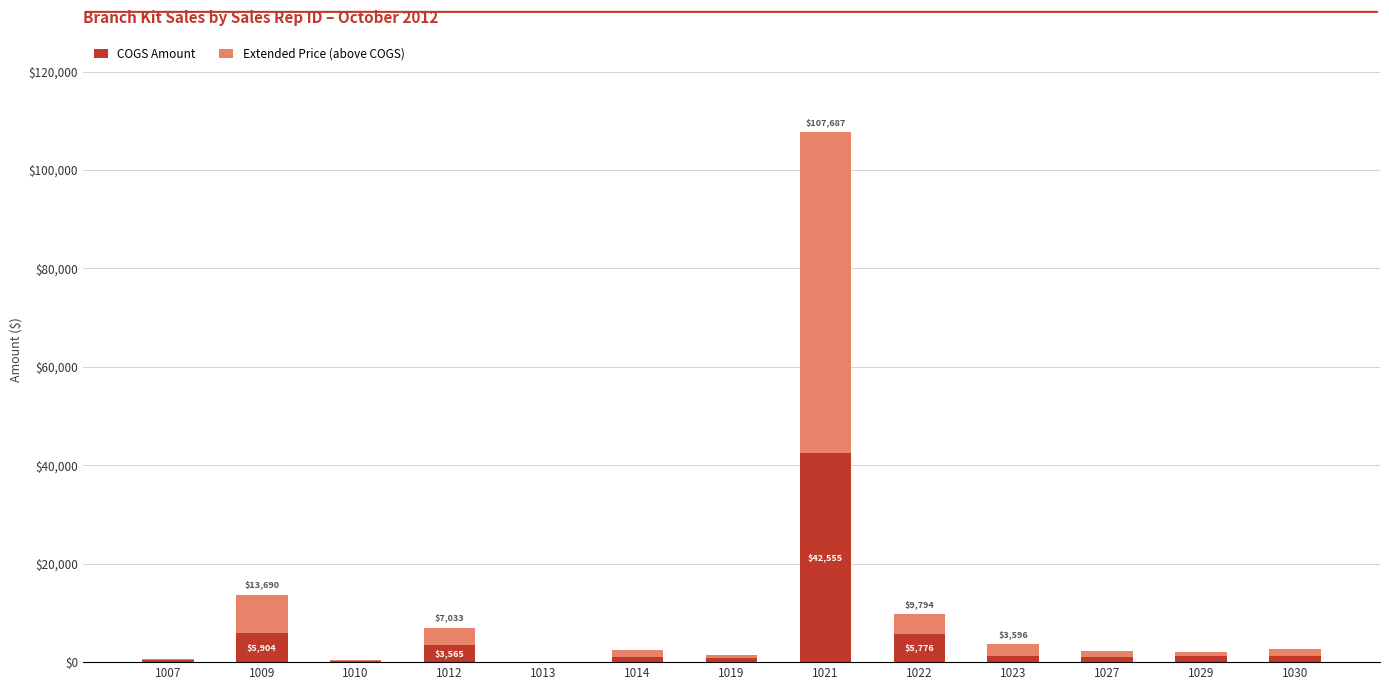

What value does the COGS Amount series have at 1009?

5903.6